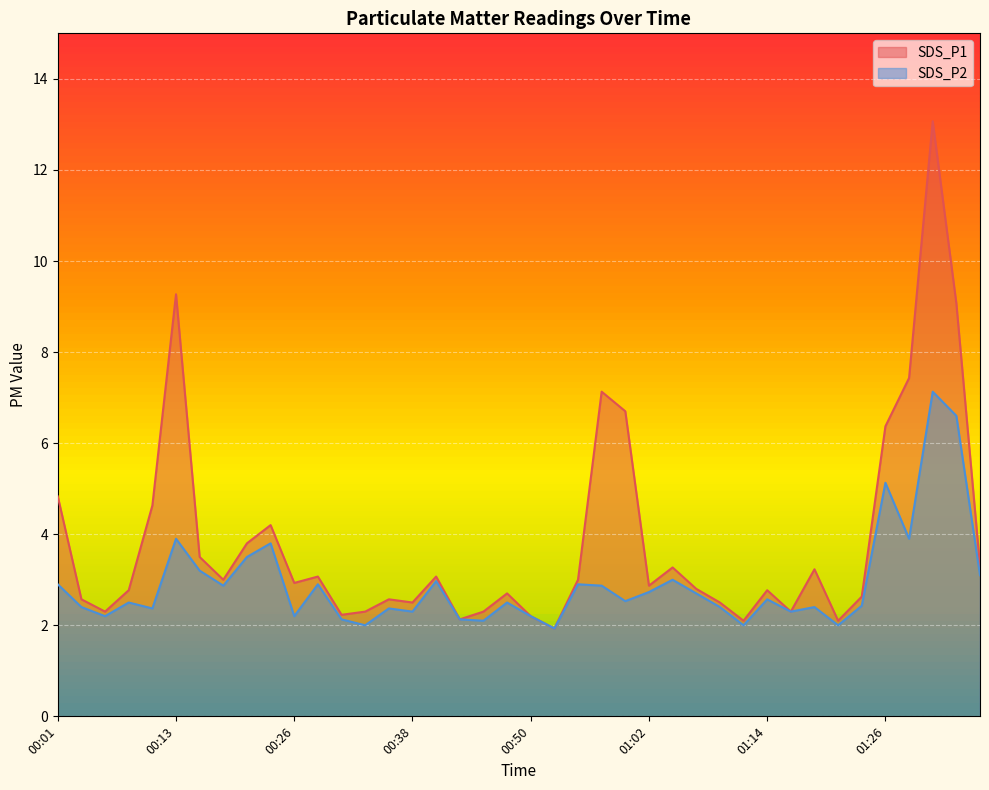

True or false: SDS_P1 and SDS_P2 cross at least once.

False